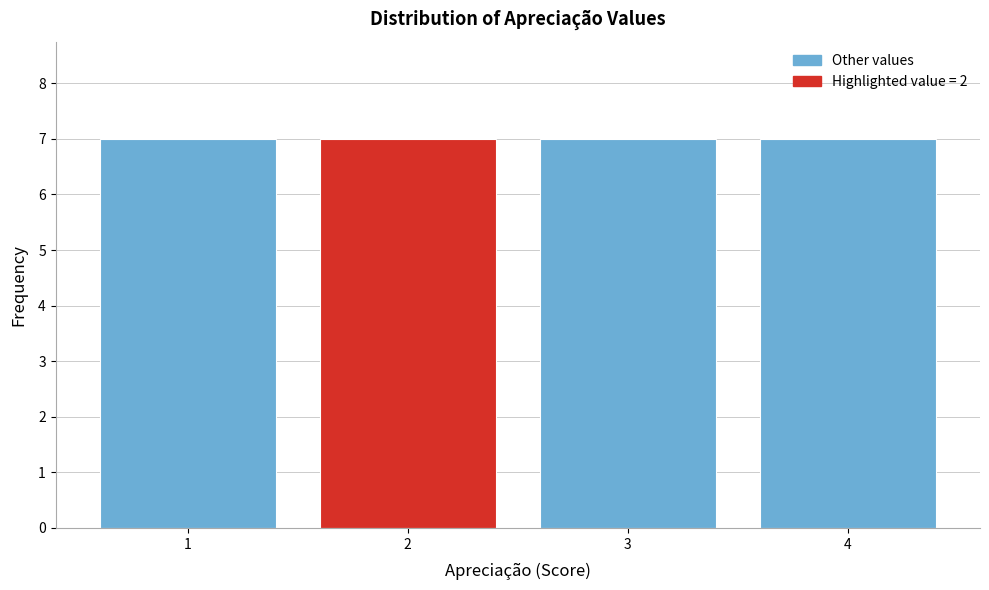

Reading left to right, list every bar in this chart as the range it spans on the x-axis followed by its height. The values are not printed on the chart, so give them approximately, as read against the axis.

0.5 to 1.5: 7
1.5 to 2.5: 7
2.5 to 3.5: 7
3.5 to 4.5: 7